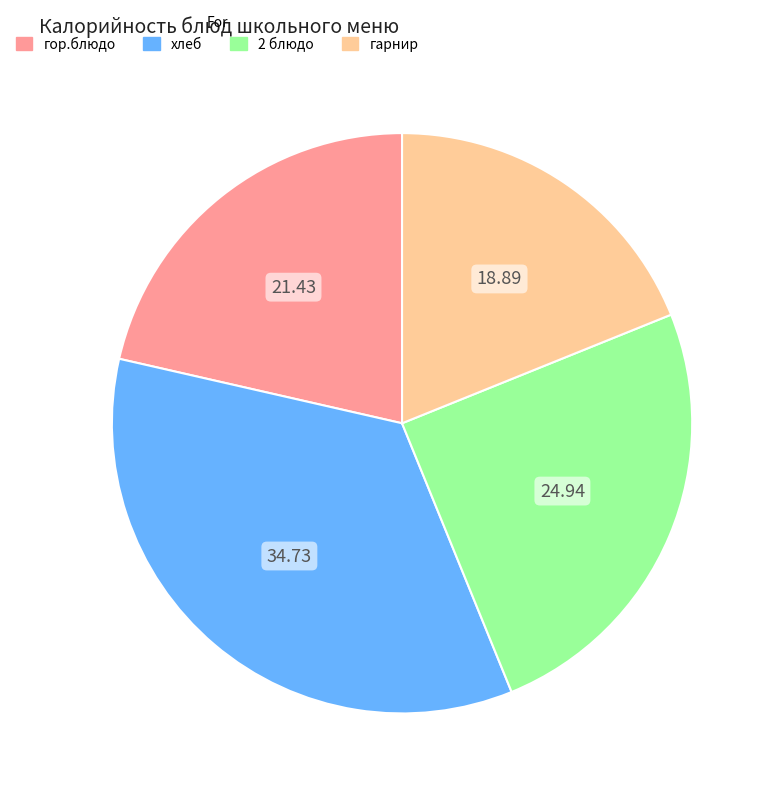

Is there any slice that represents more than half of the pie?

No